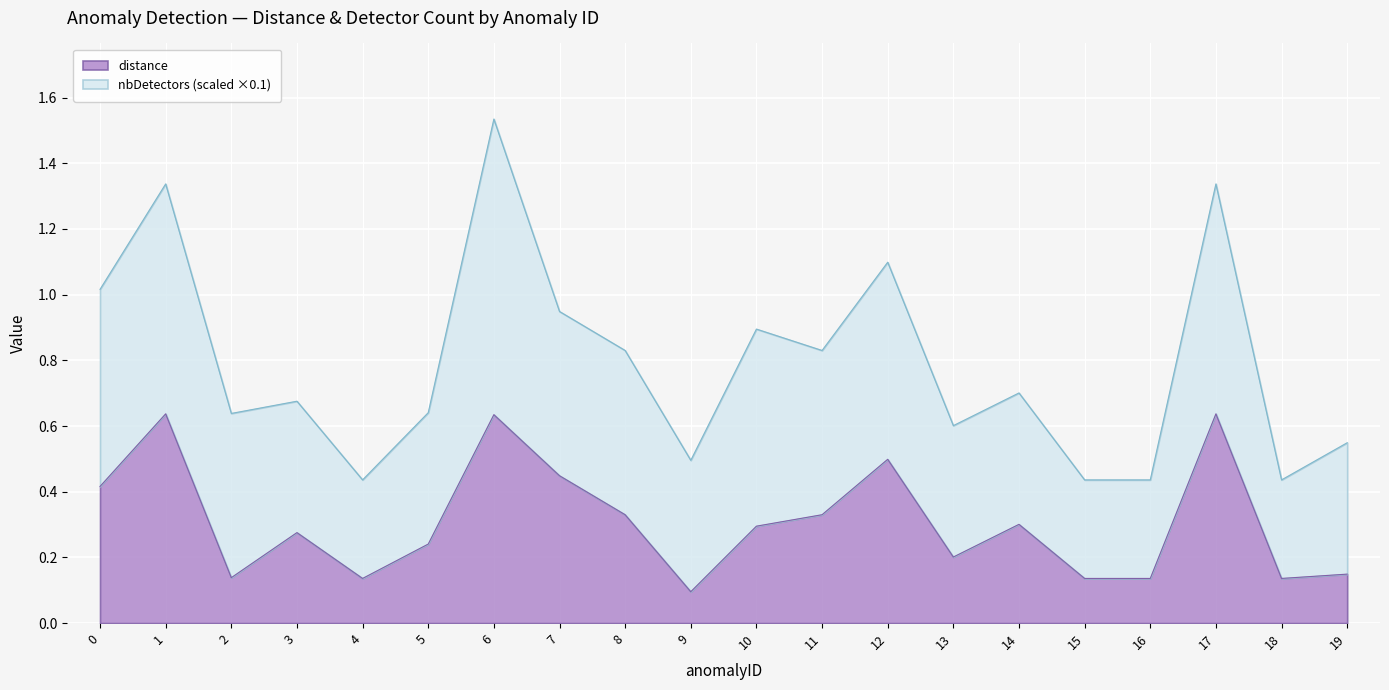

Where is the first local maximum?

1